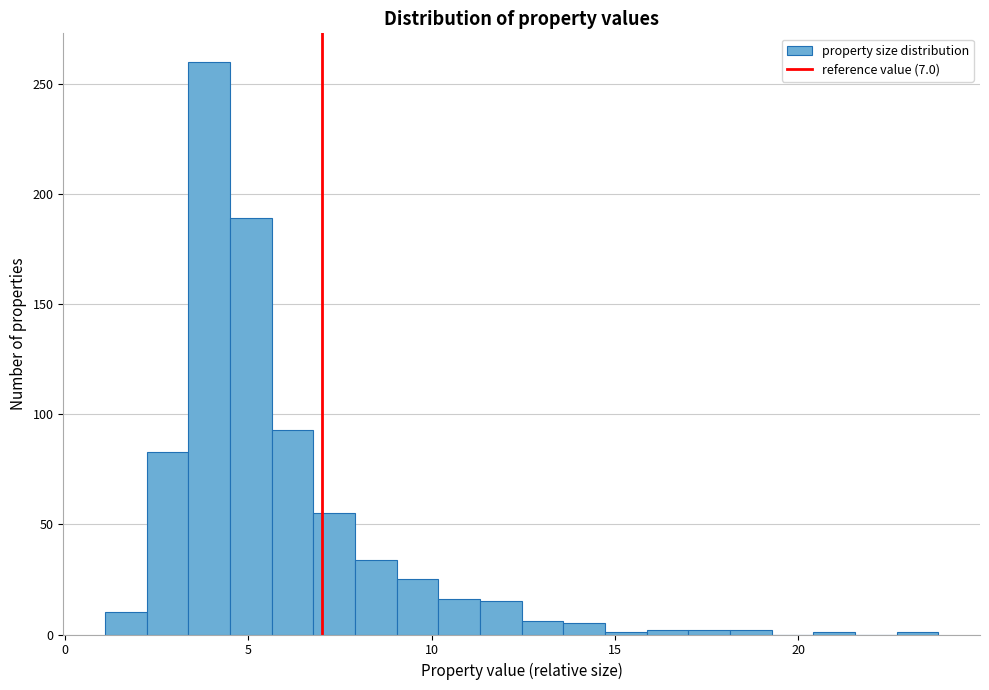

Read against the x-axis, roughly where is the centre of the tallest bar?

4.0